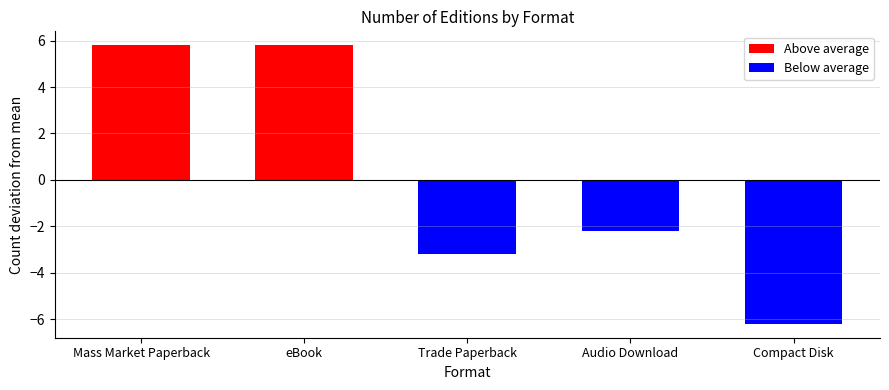

What is the difference between the maximum and minimum values?

12